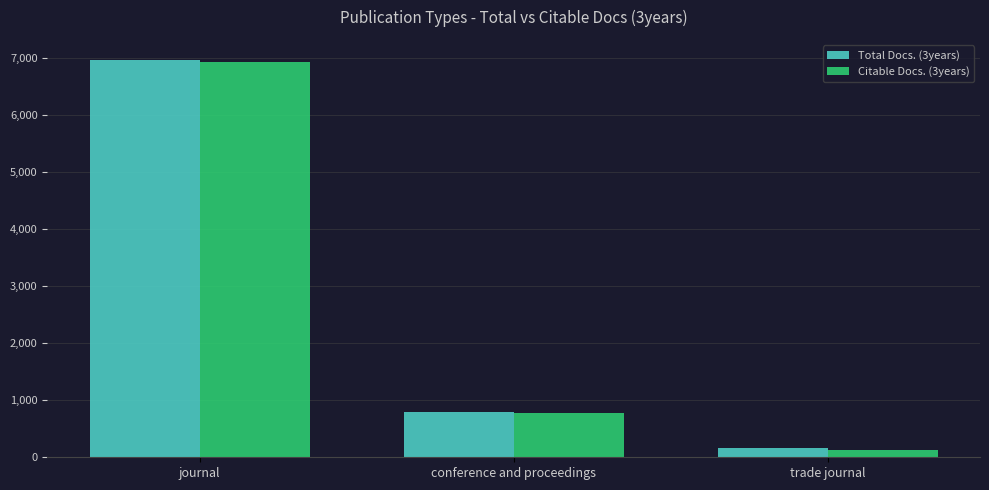

Are the bars grouped side by side (vs. stacked)?

Yes